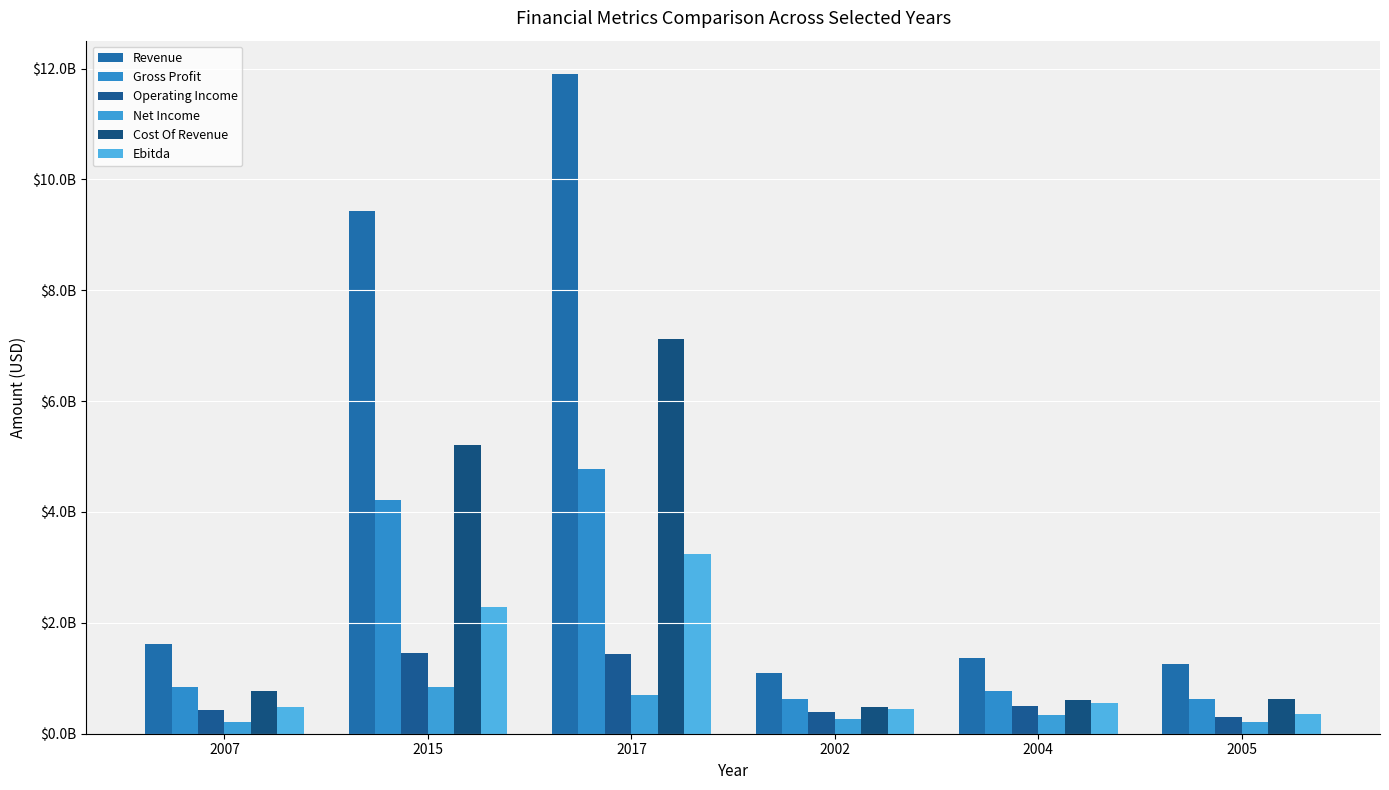

What are all the series names shown in the legend?

Revenue, Gross Profit, Operating Income, Net Income, Cost Of Revenue, Ebitda